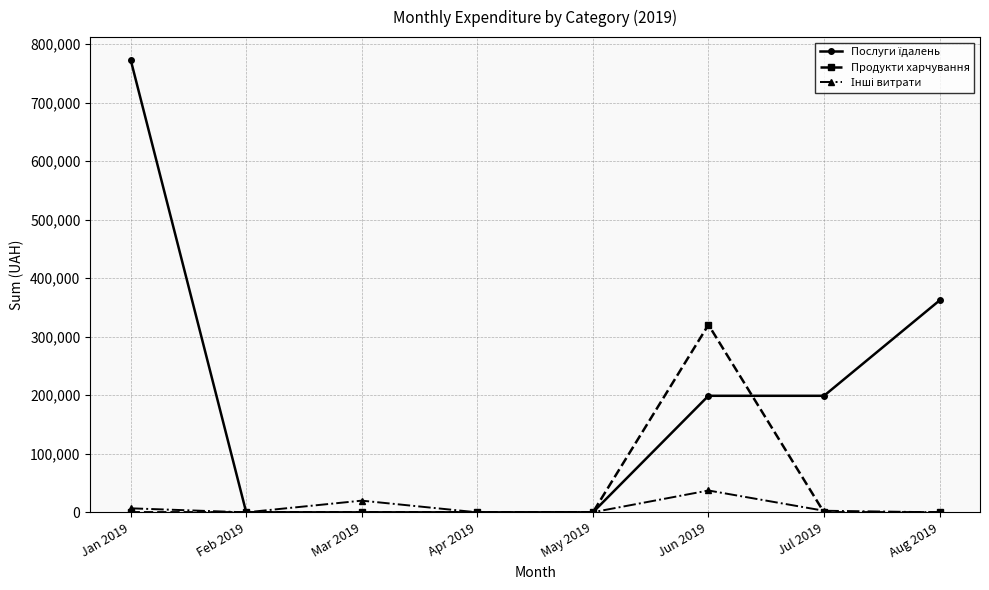

What is the label of the 5th point from the left?

May 2019